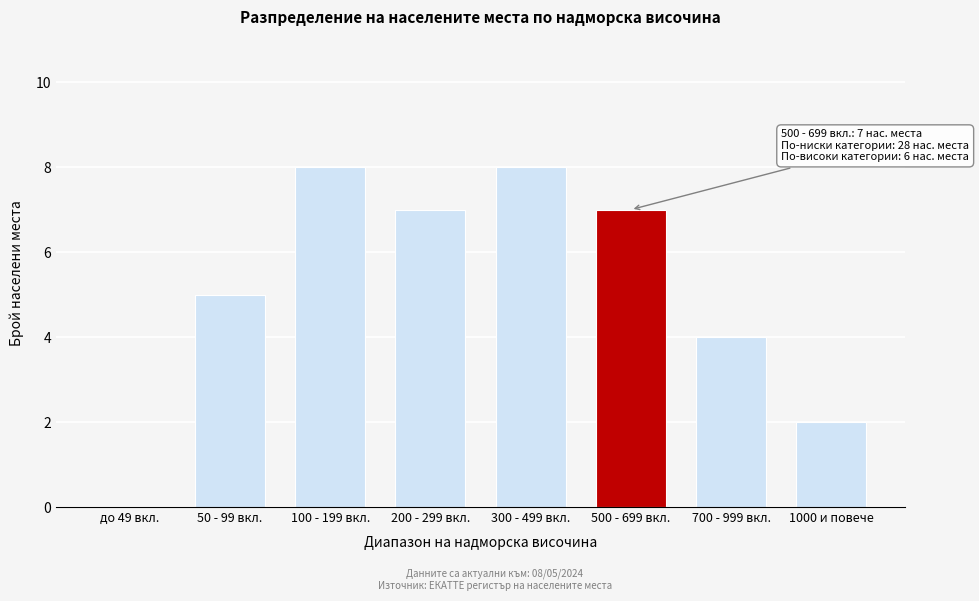

Reading right to left, extract all data points from this chart.

1000 и повече=2	700 - 999 вкл.=4	500 - 699 вкл.=7	300 - 499 вкл.=8	200 - 299 вкл.=7	100 - 199 вкл.=8	50 - 99 вкл.=5	до 49 вкл.=0